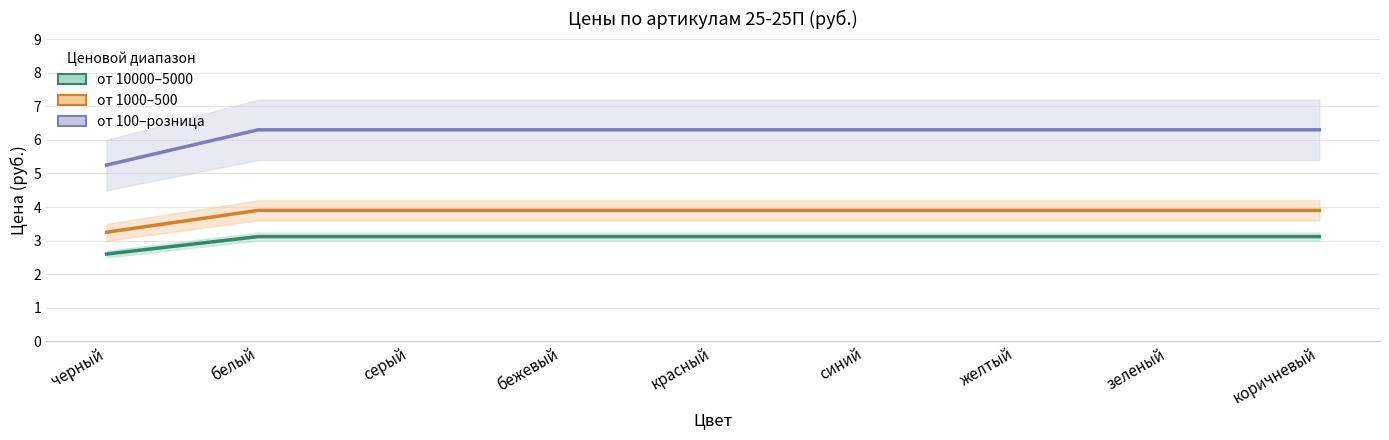

At which label does от 1000–500 reach its peak?

белый